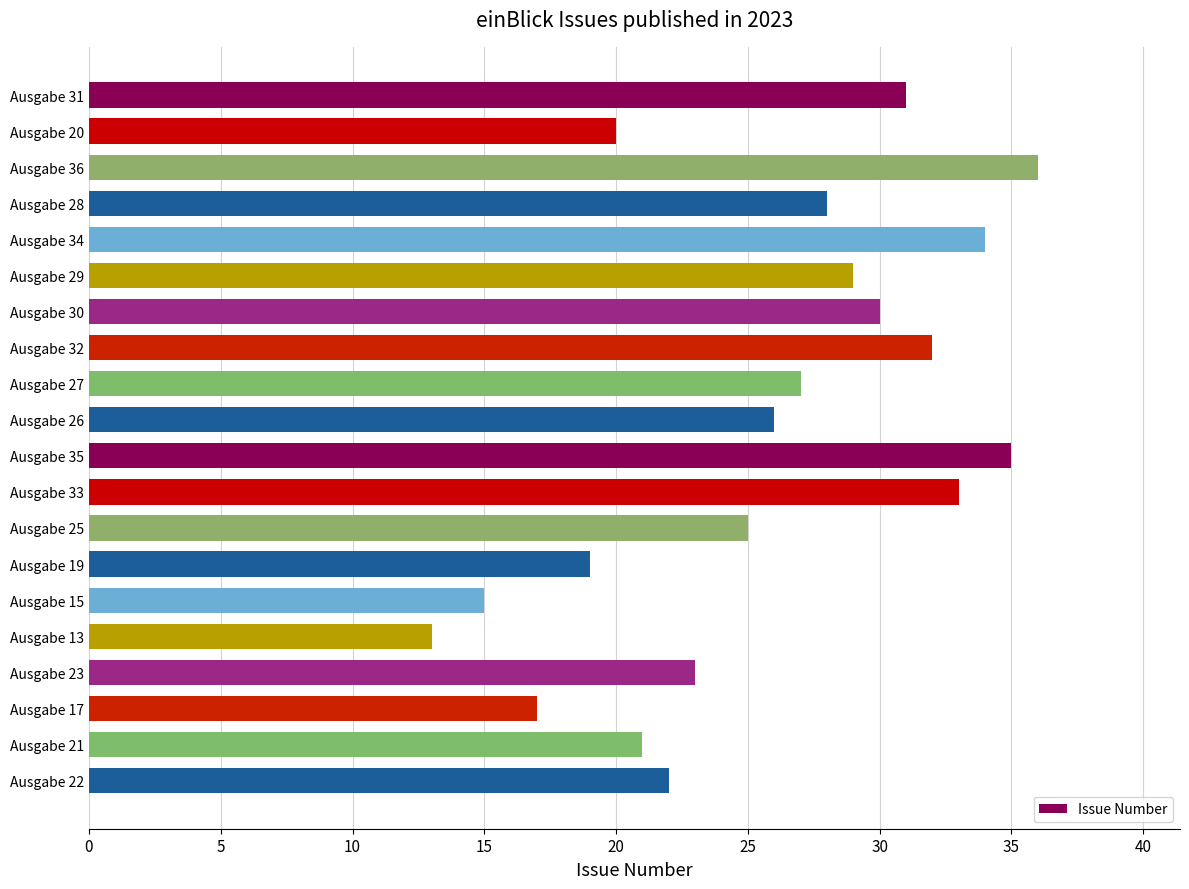

What is the sum of all values?

516